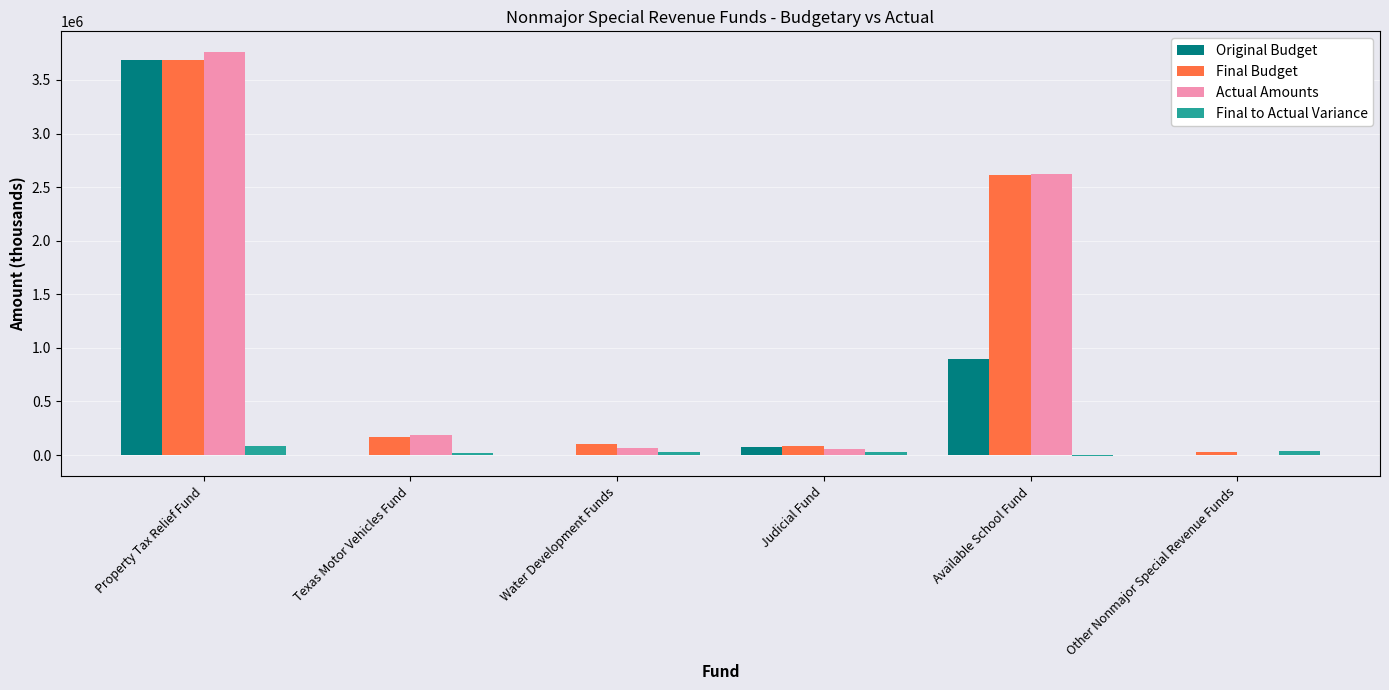

How many data points does each series have?

6